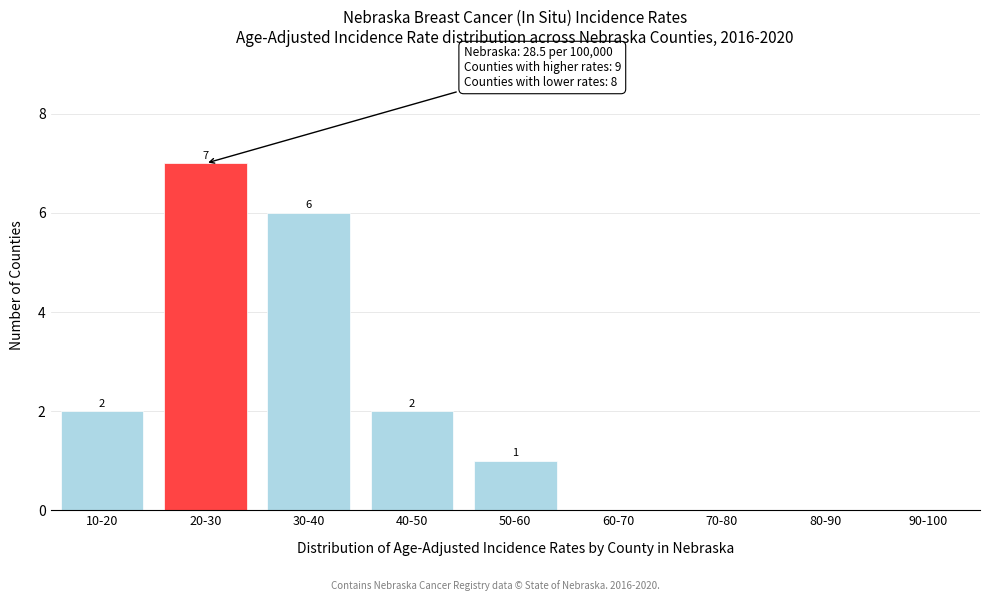

Reading left to right, what are all the values shown in this chart?

10-20=2	20-30=7	30-40=6	40-50=2	50-60=1	60-70=0	70-80=0	80-90=0	90-100=0